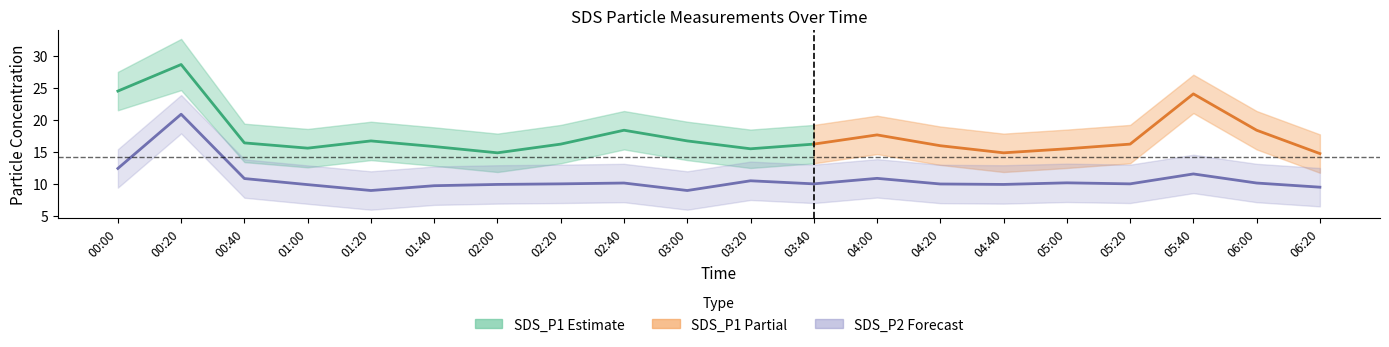

How many data points does each series have?

20